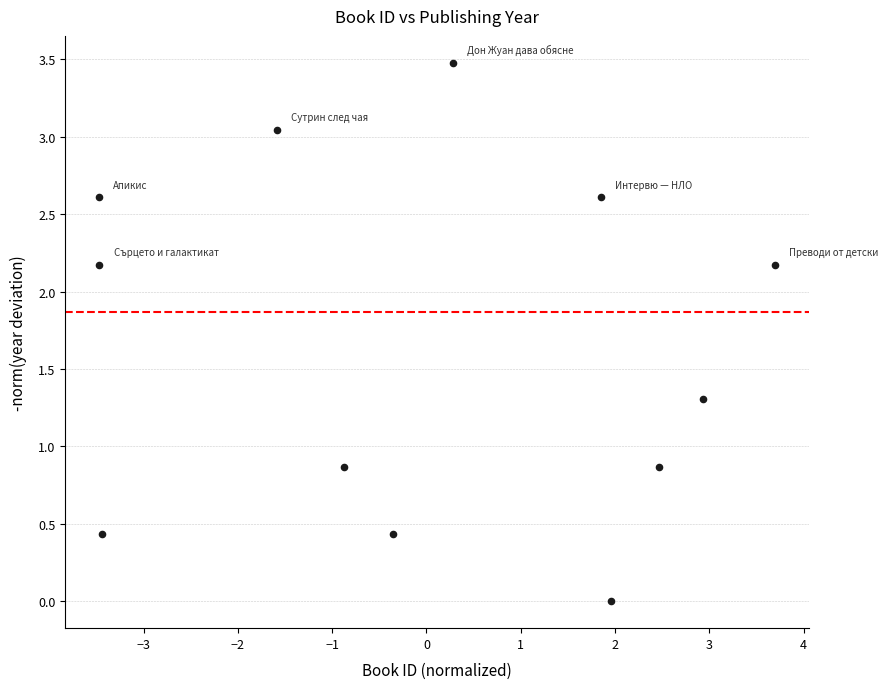

What is the range of Y values (max minus min)?

3.5